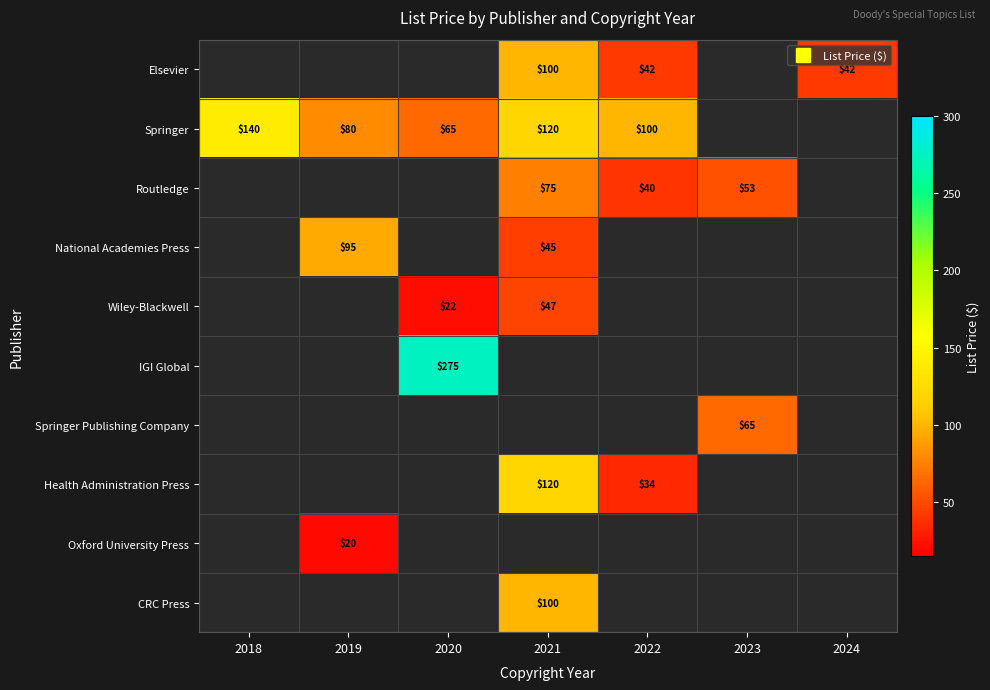

What is the minimum value shown in the chart?

19.9